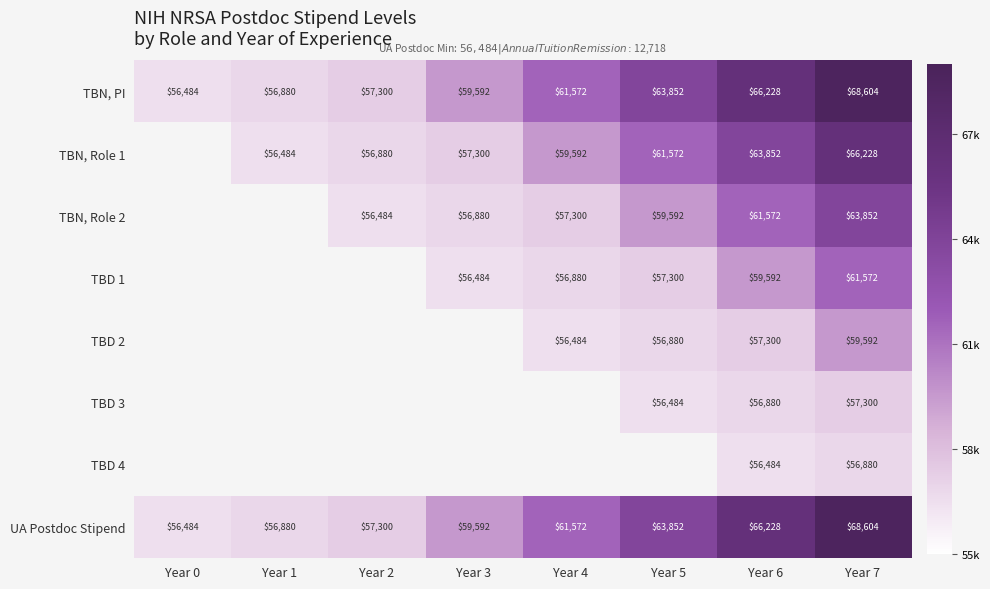

The UA Postdoc Stipend series shows 12627 at Year 2. True or false?

False